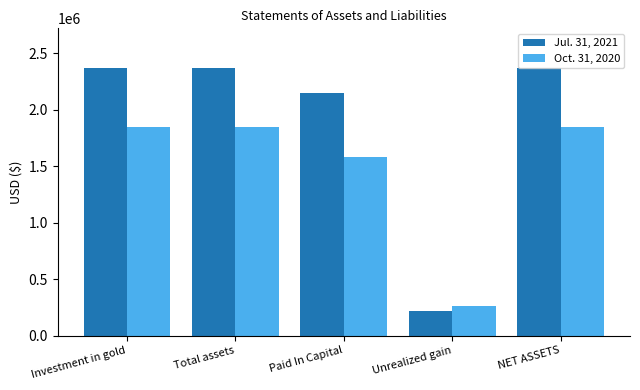

Rank the series by their average value, from lowest to highest.

Oct. 31, 2020, Jul. 31, 2021